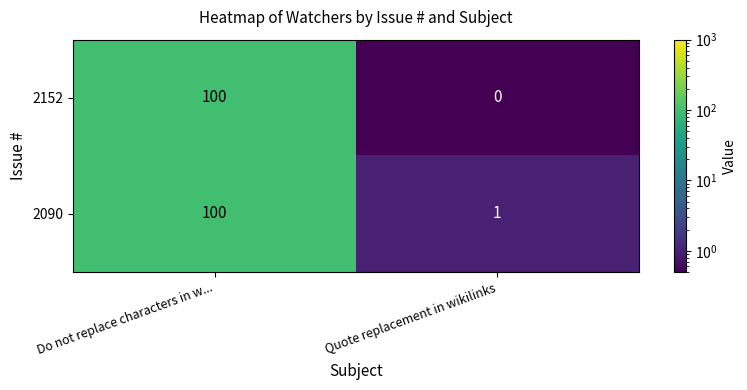

What is the approximate value of 2152 at Do not replace characters in w..., to the nearest 5?

100